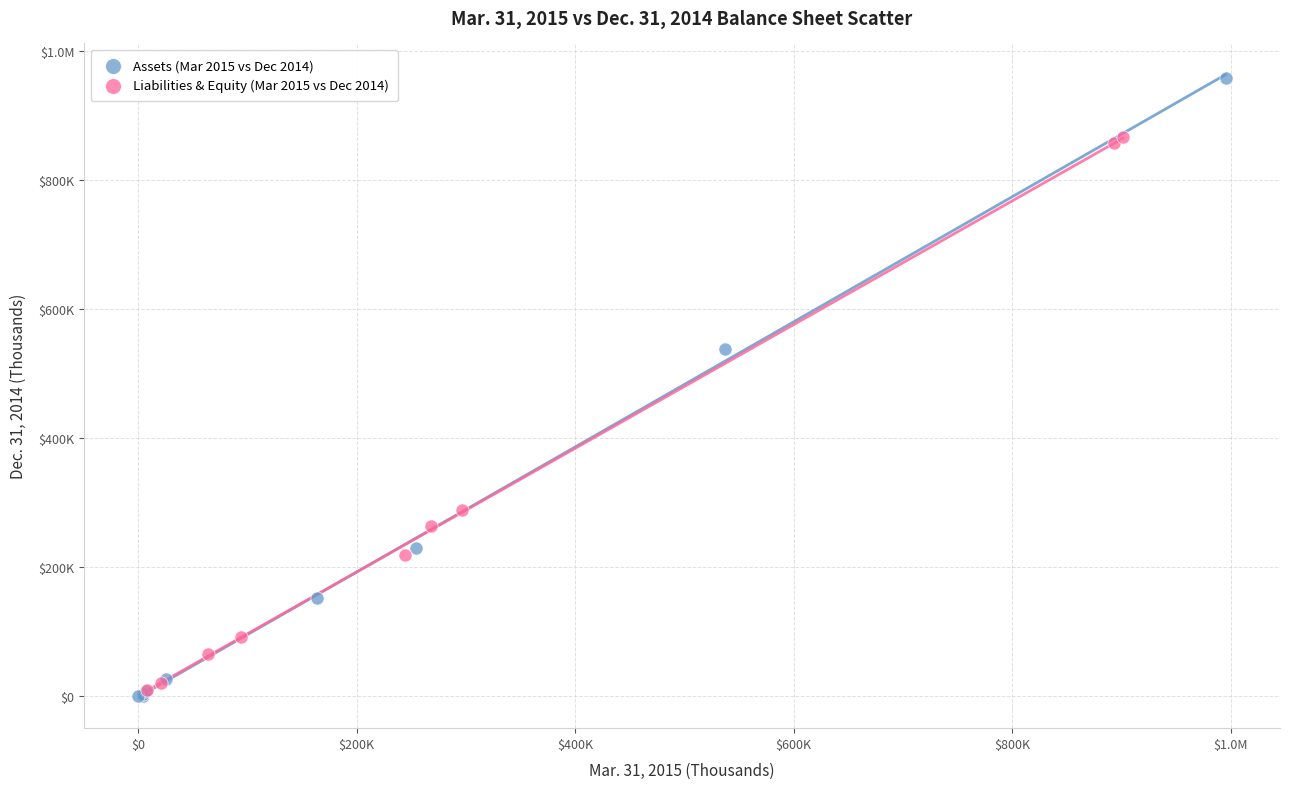

What are all the series names shown in the legend?

Assets (Mar 2015 vs Dec 2014), Liabilities & Equity (Mar 2015 vs Dec 2014)